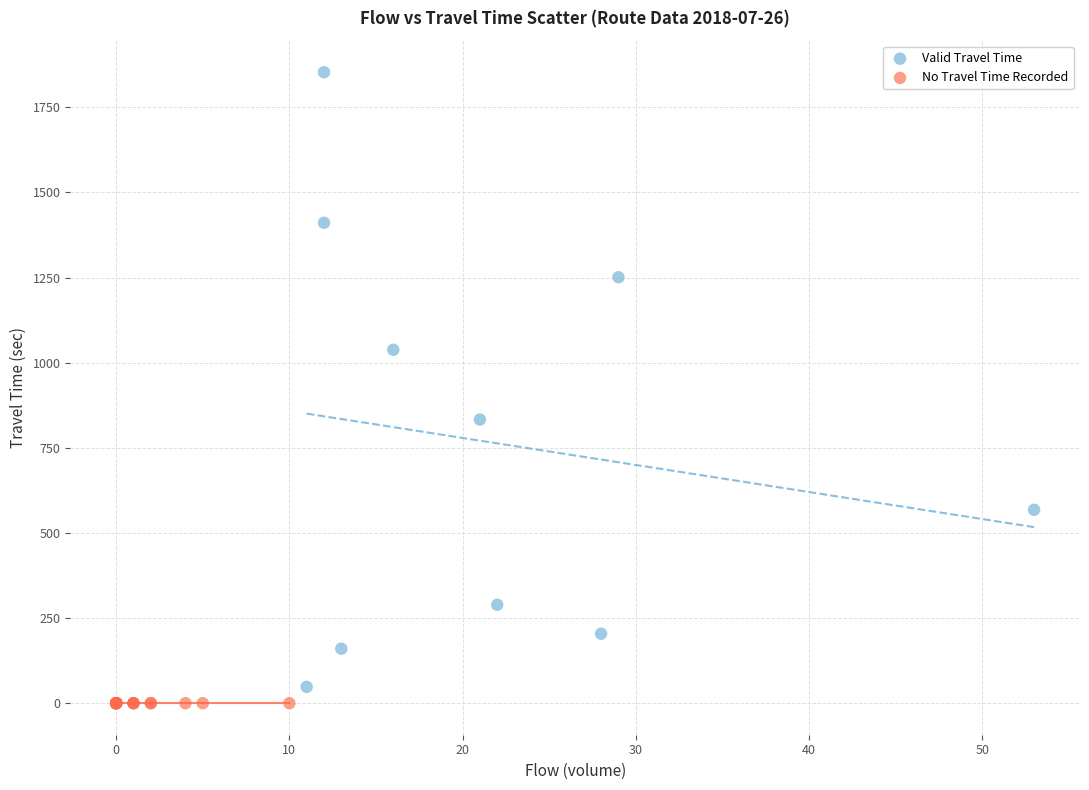

Which series reaches the maximum Y coordinate?

Valid Travel Time